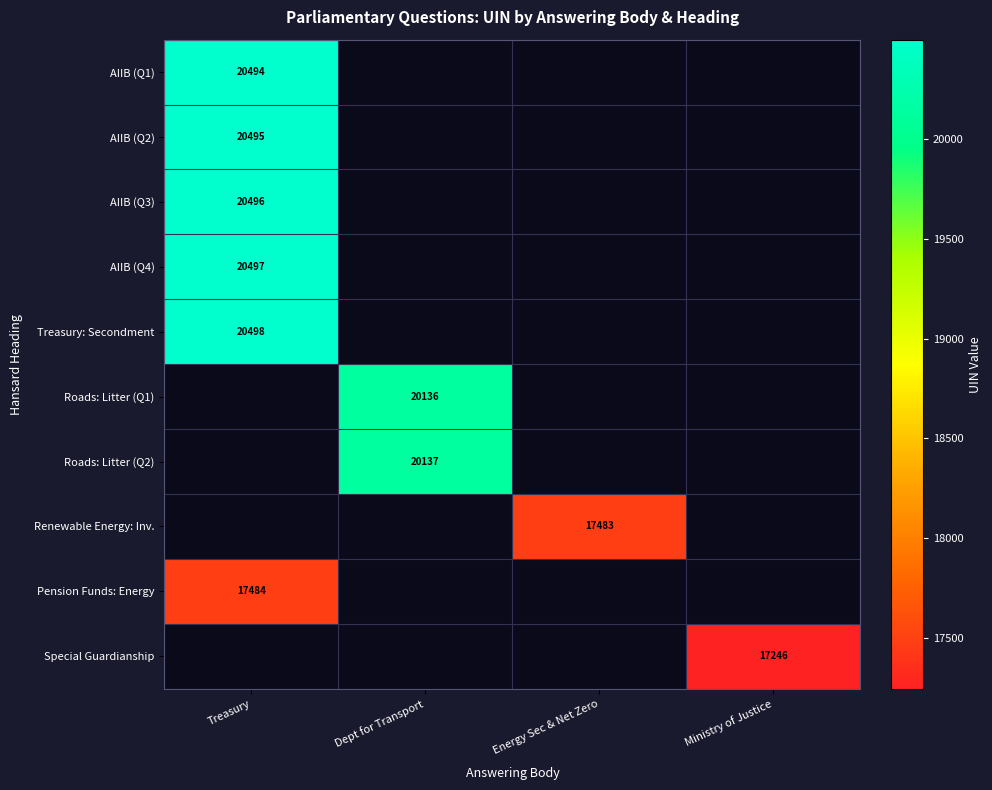

The value of Roads: Litter (Q1) at Dept for Transport is 20136. True or false?

True